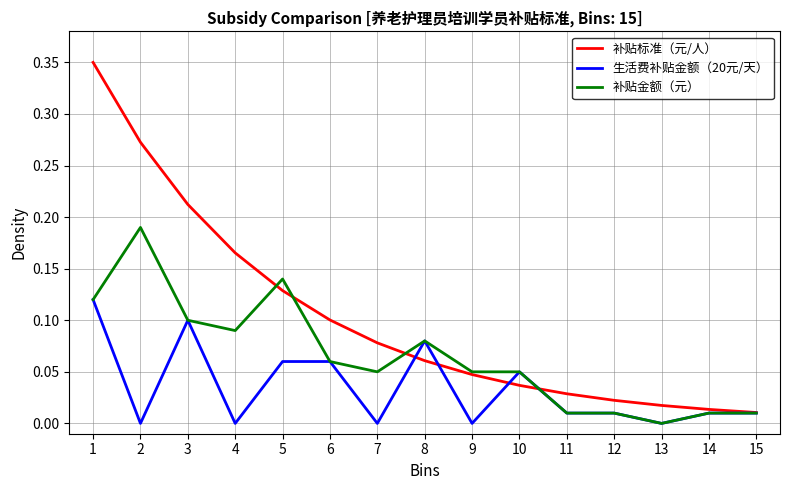

Which series changed the most between 5 and 7?

补贴金额（元）